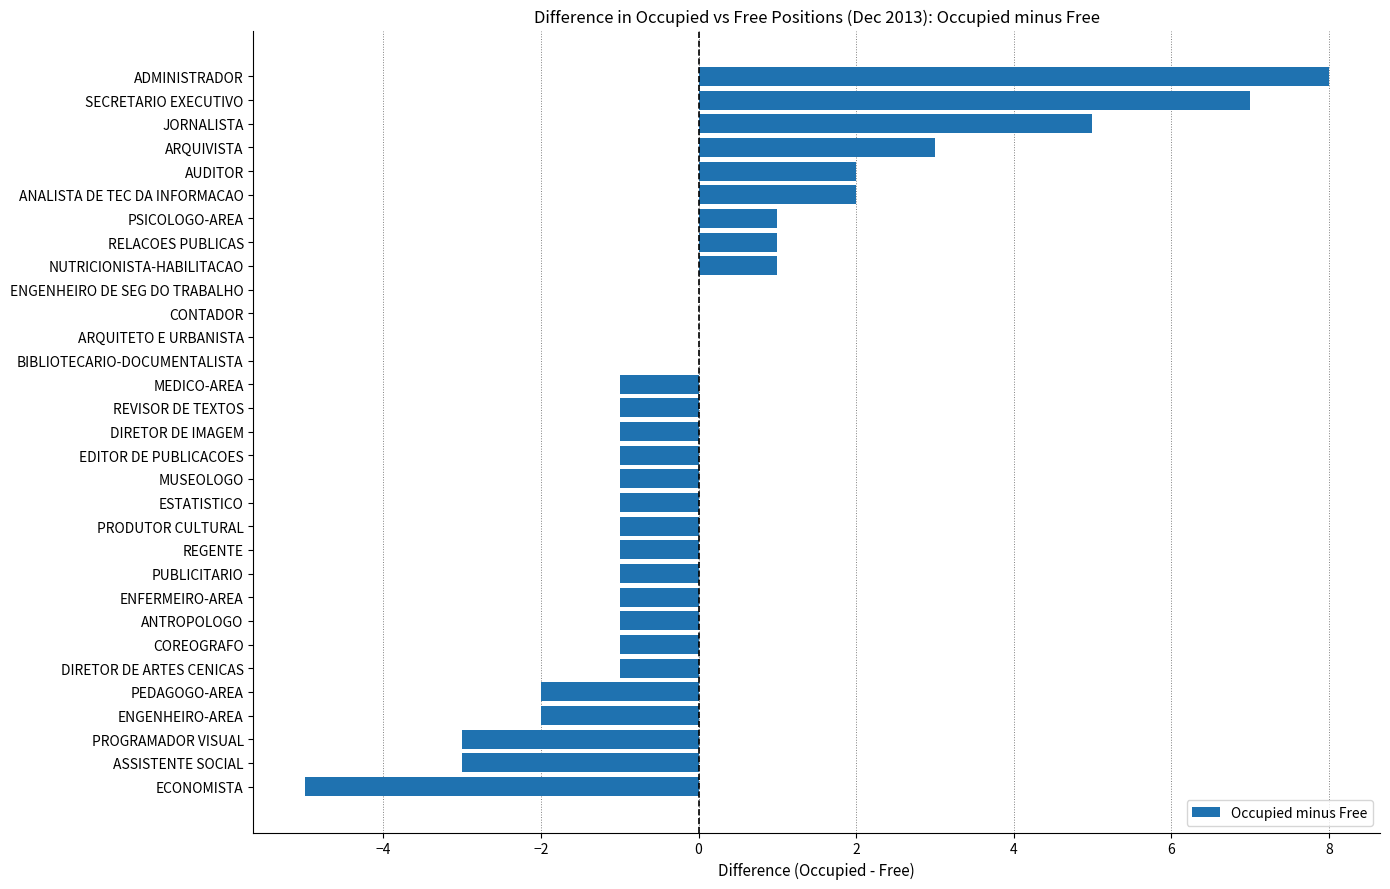

True or false: the data shows -3 at PEDAGOGO-AREA.

False